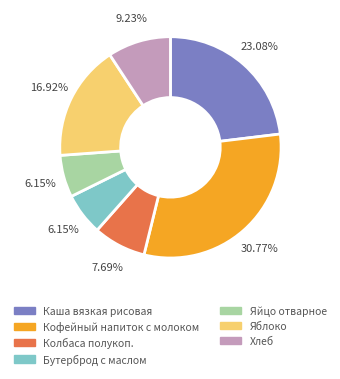

Between Колбаса полукоп. and Яйцо отварное, which is larger?

Колбаса полукоп.